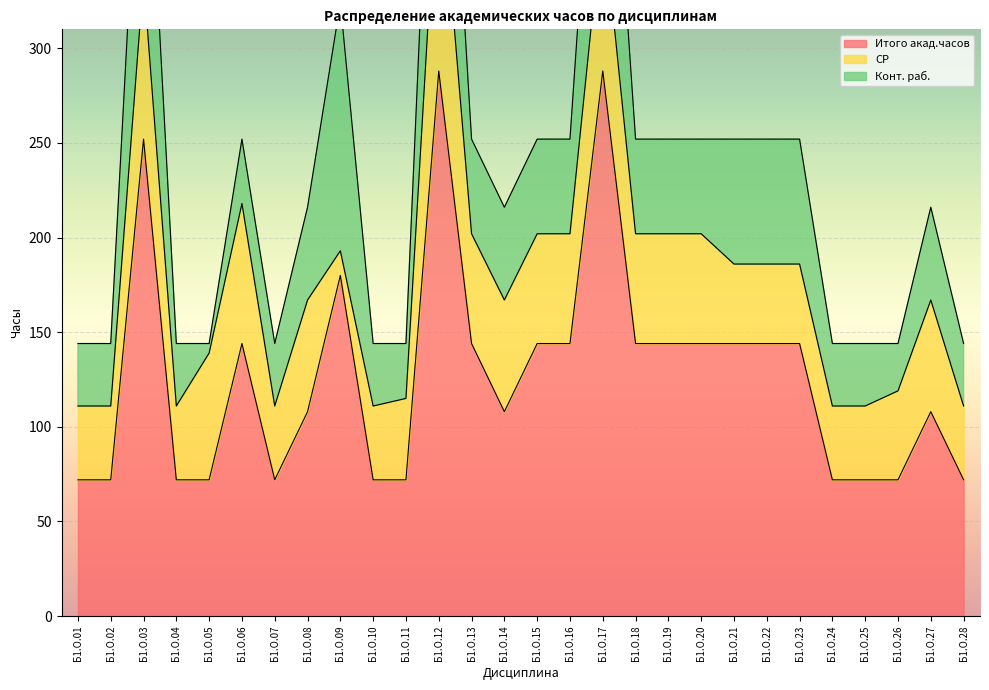

Where is Итого акад.часов nearest to the value 180?

Б1.О.09